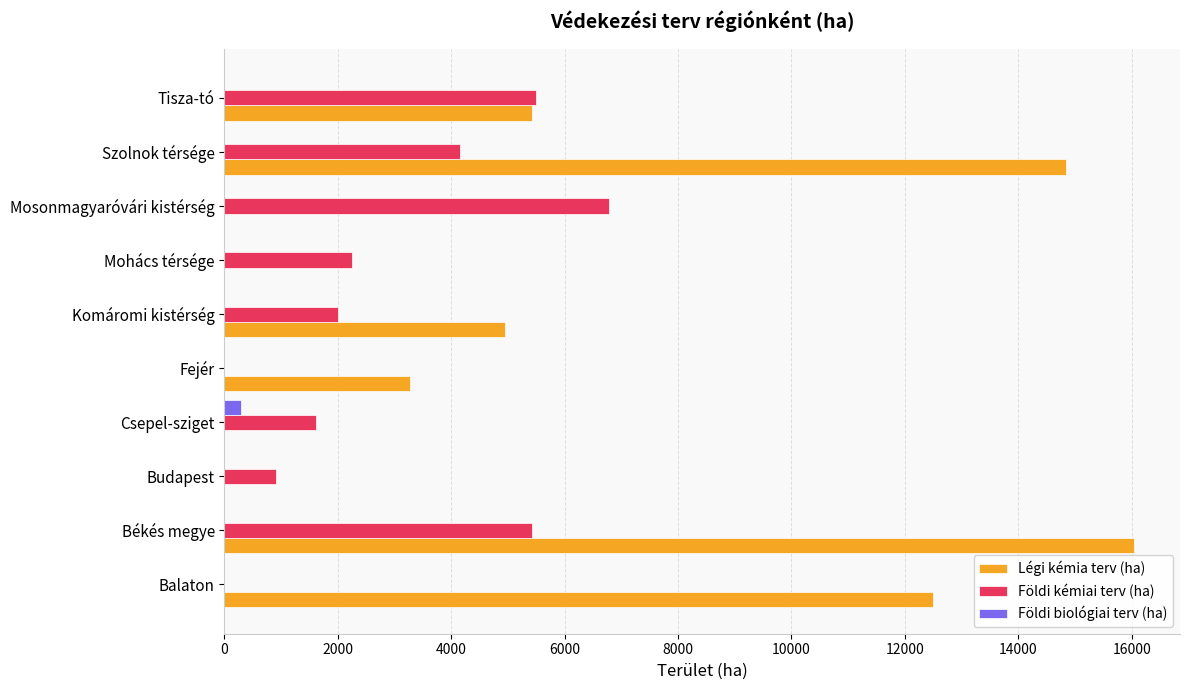

What is the sum of the Légi kémia terv (ha) values at Fejér and Mohács térsége?

3268